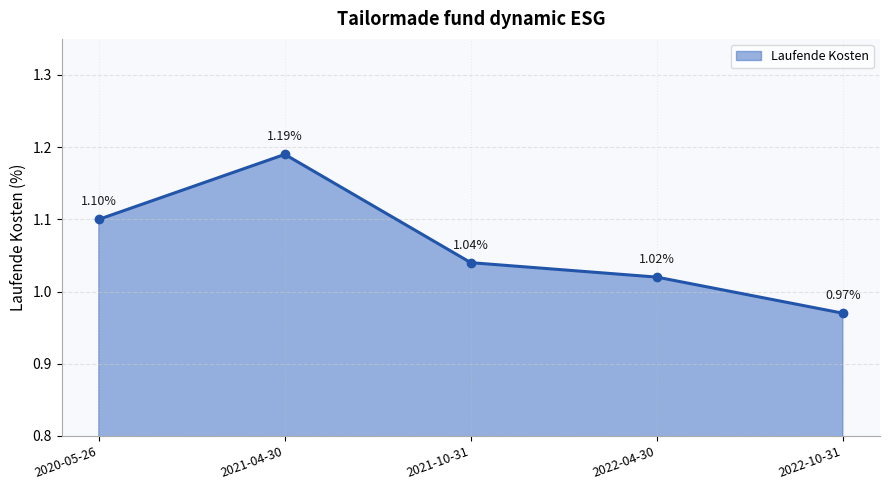

How many distinct data groups are displayed?

1